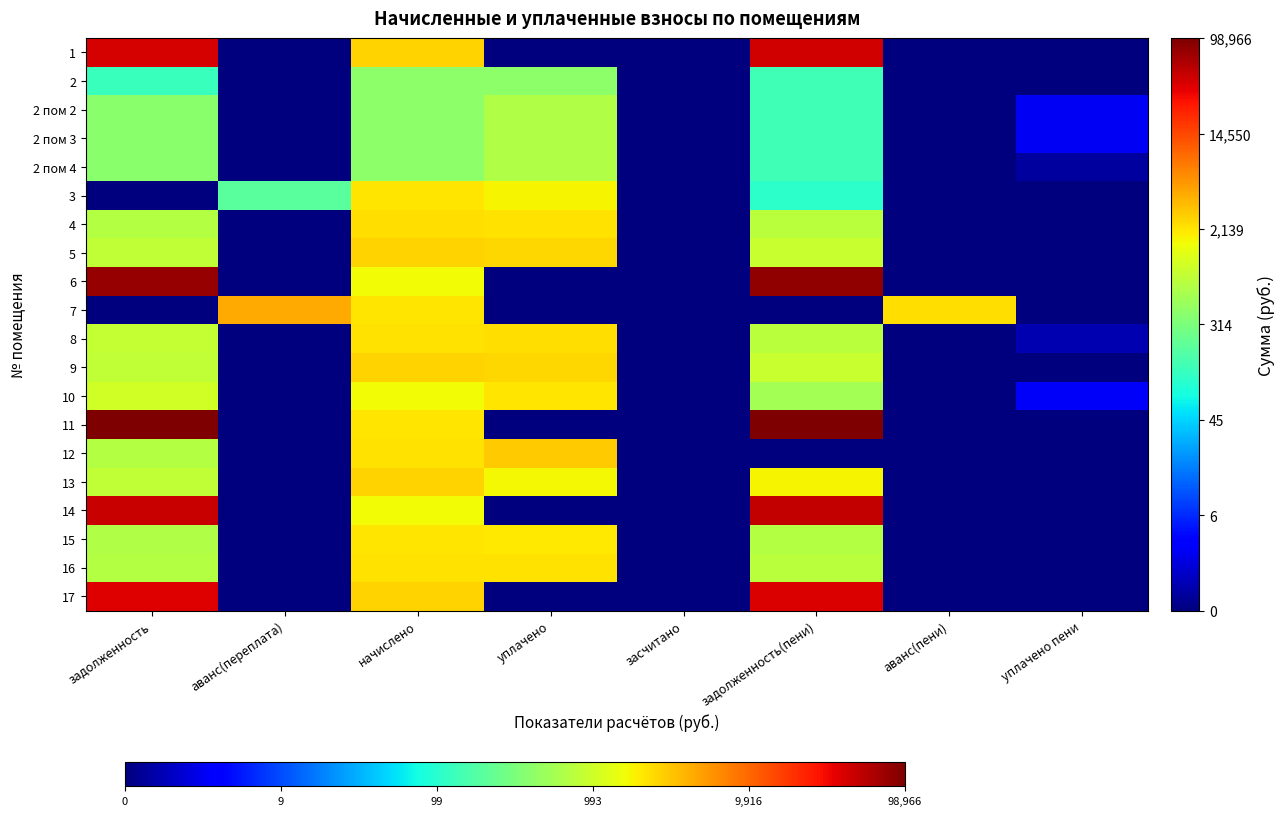

Rank the series at засчитано from lowest to highest value.

1, 2, 2 пом 2, 2 пом 3, 2 пом 4, 3, 4, 5, 6, 7, 8, 9, 10, 11, 12, 13, 14, 15, 16, 17